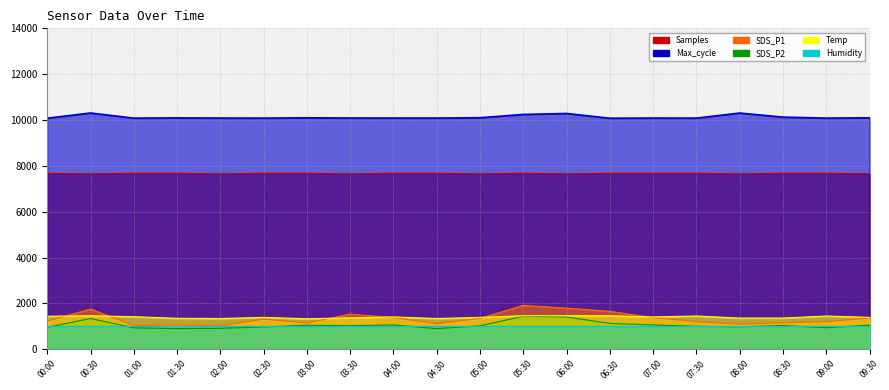

True or false: SDS_P2 and Max_cycle intersect in this chart.

False